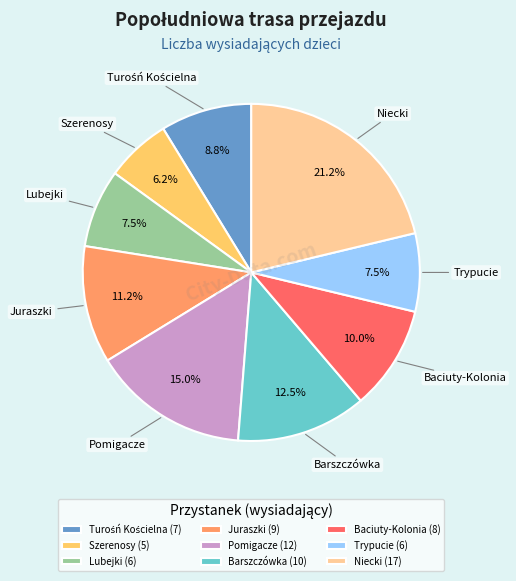

To the nearest percent, what percentage of the pie is Pomigacze?

15%